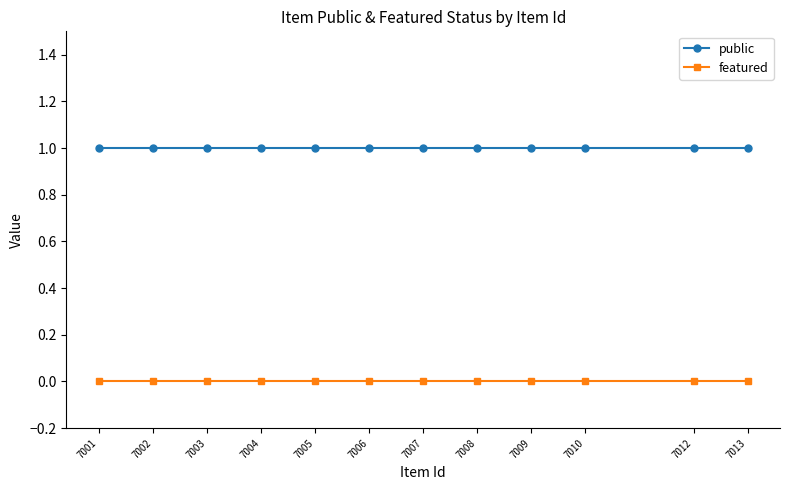

True or false: featured and public intersect in this chart.

False